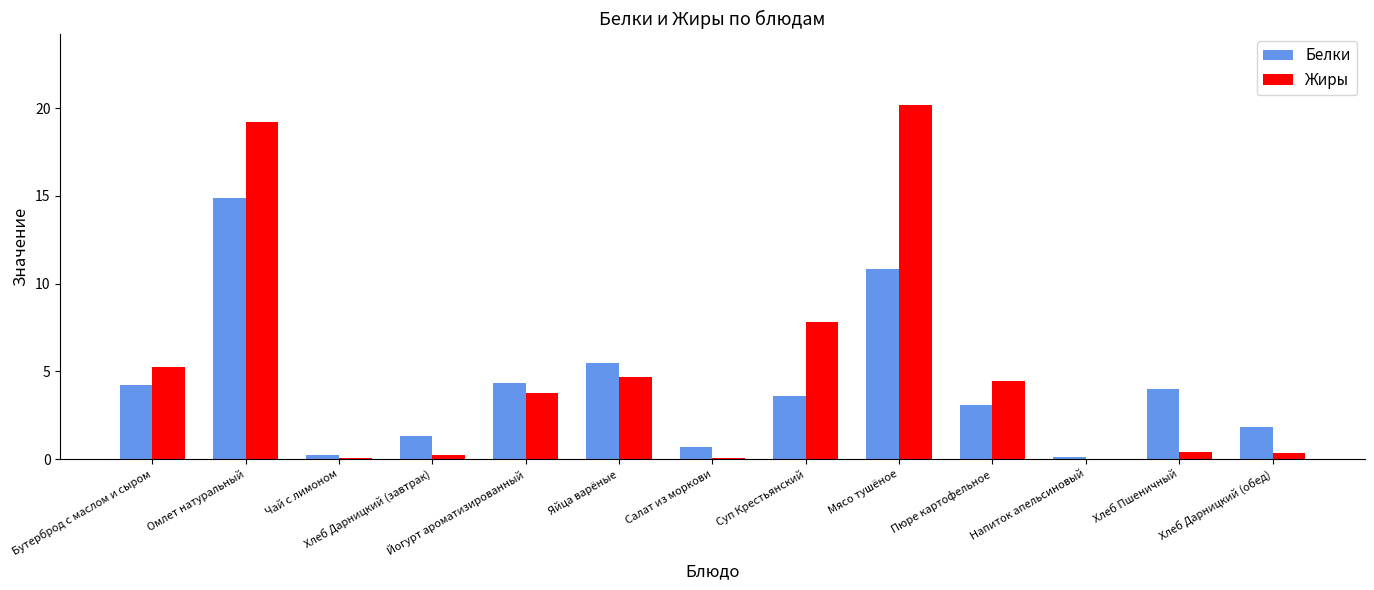

Read the Жиры value at Бутерброд с маслом и сыром.

5.3